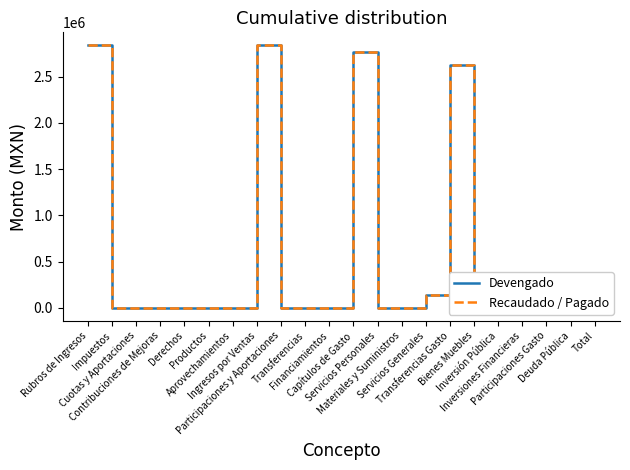

What position from the right is Inversiones Financieras?

4